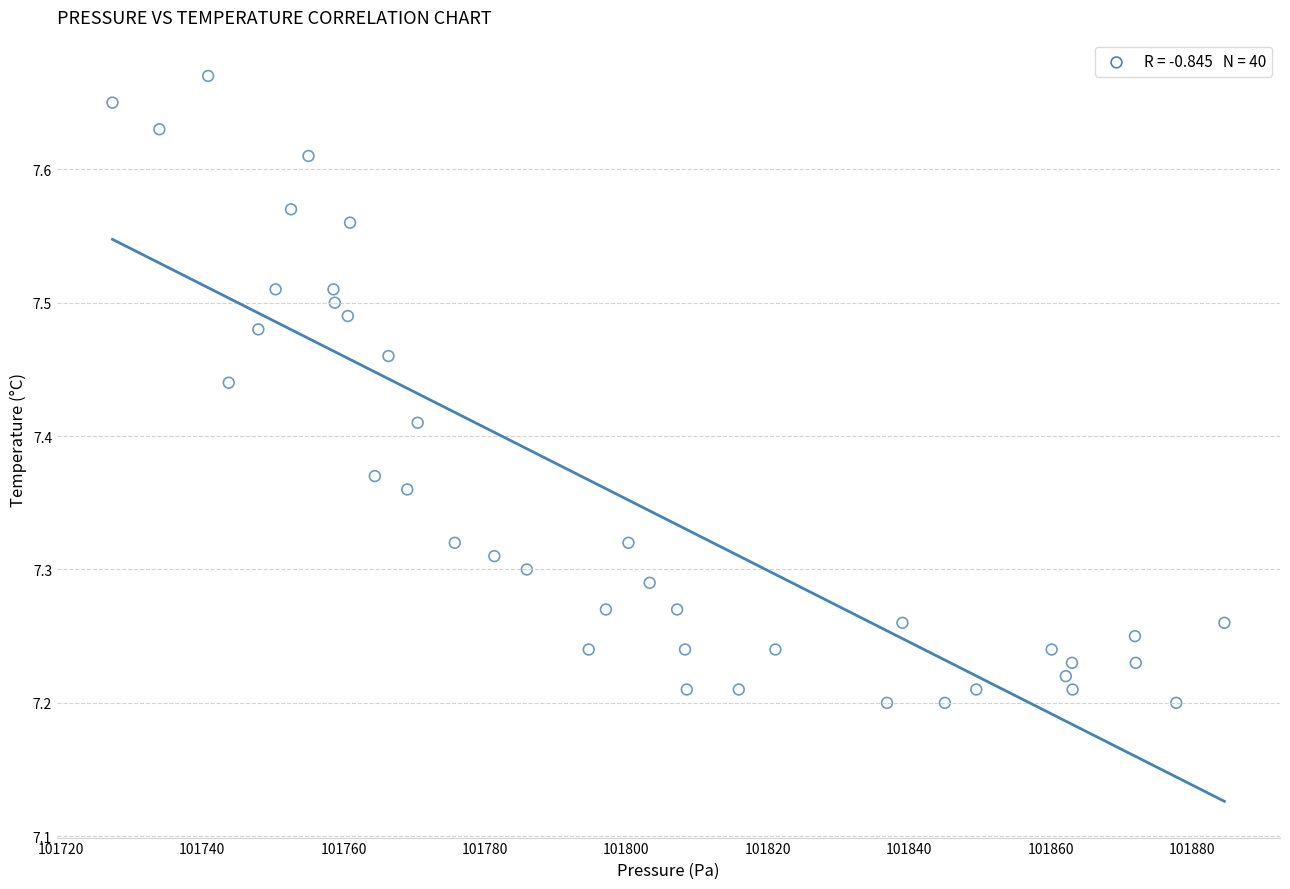

What is the range of Y values (max minus min)?

0.5